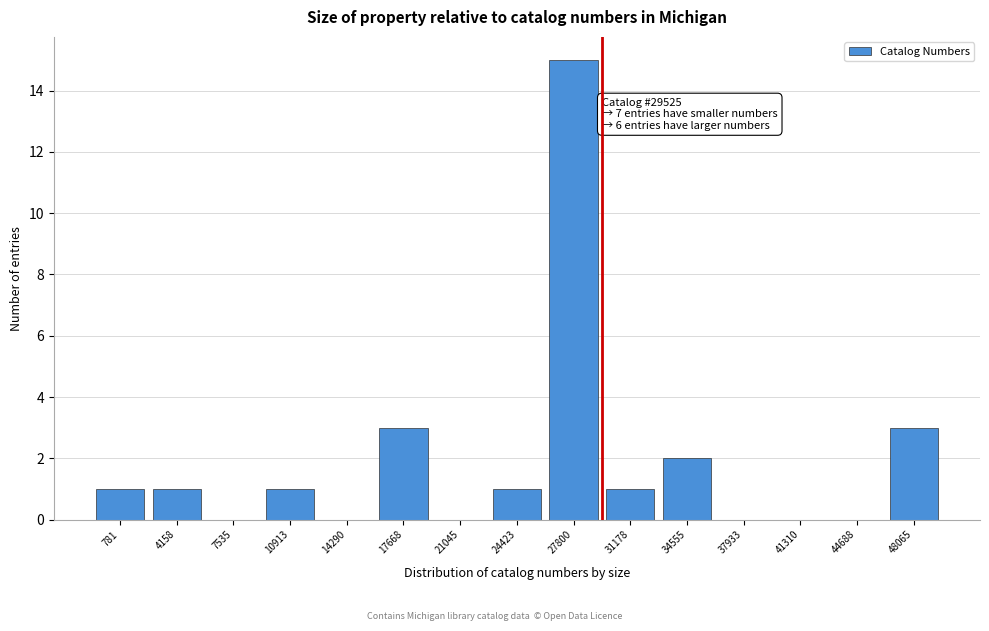

Reading left to right, list all the values displayed in this chart.

781=1	4158=1	7535=0	10913=1	14290=0	17668=3	21045=0	24423=1	27800=15	31178=1	34555=2	37933=0	41310=0	44688=0	48065=3